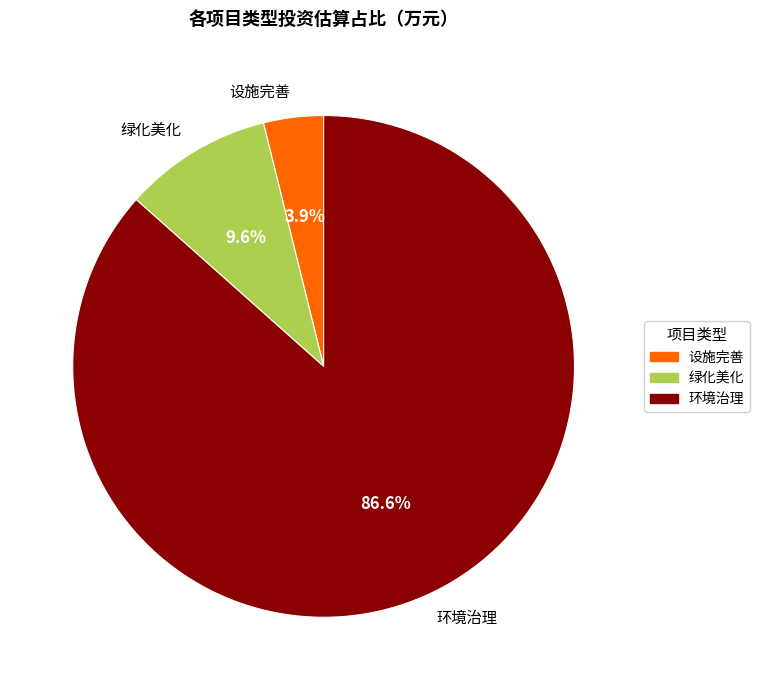

Combined, do 绿化美化 and 环境治理 account for over 50%?

Yes